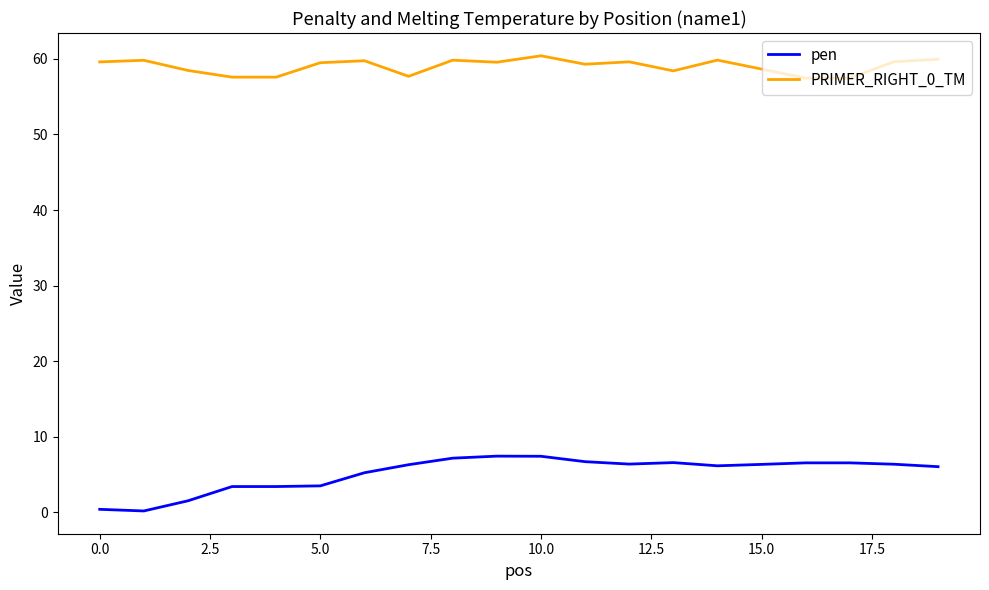

True or false: PRIMER_RIGHT_0_TM and pen cross at least once.

False